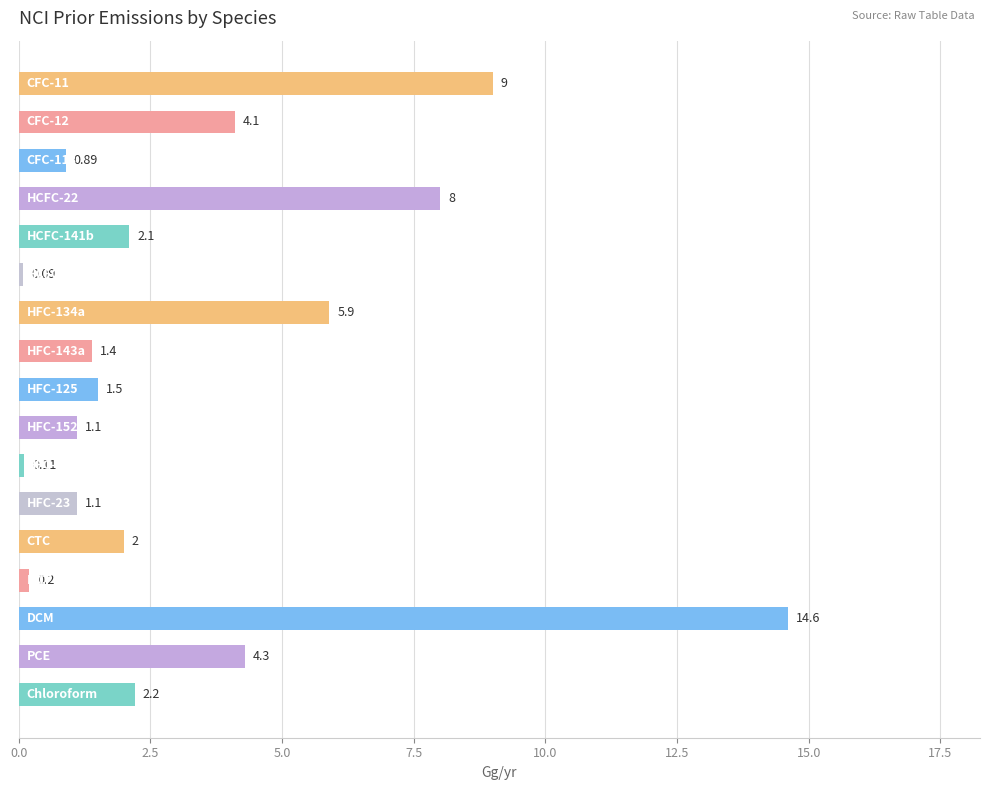

What is the average value?

3.4